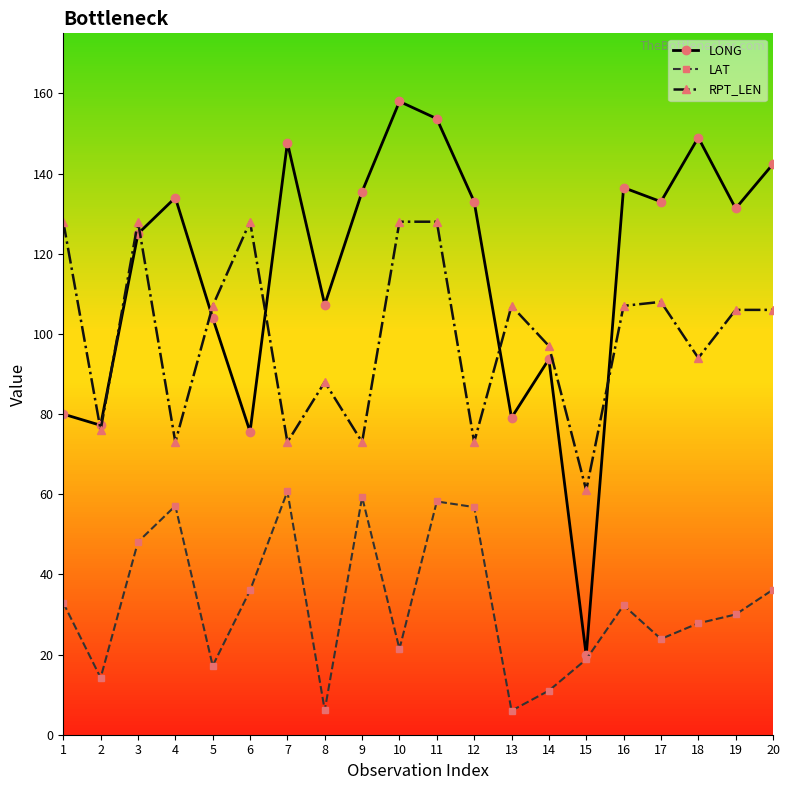

What is the value of the LAT point at the 12th from the left?

56.8